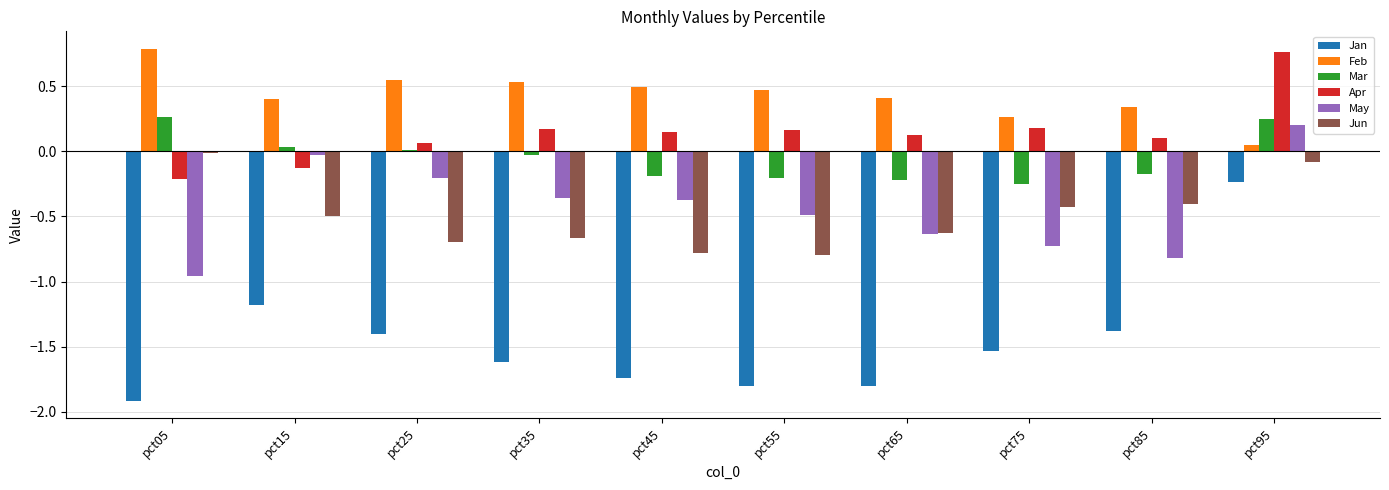

The Jan series shows -2.8 at pct55. True or false?

False